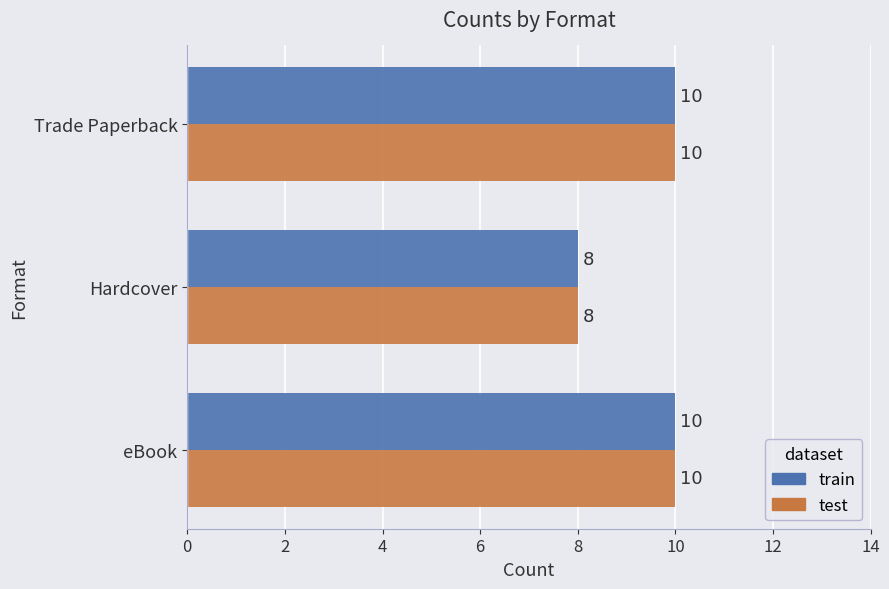

Which label corresponds to the smallest value in the chart?

Hardcover